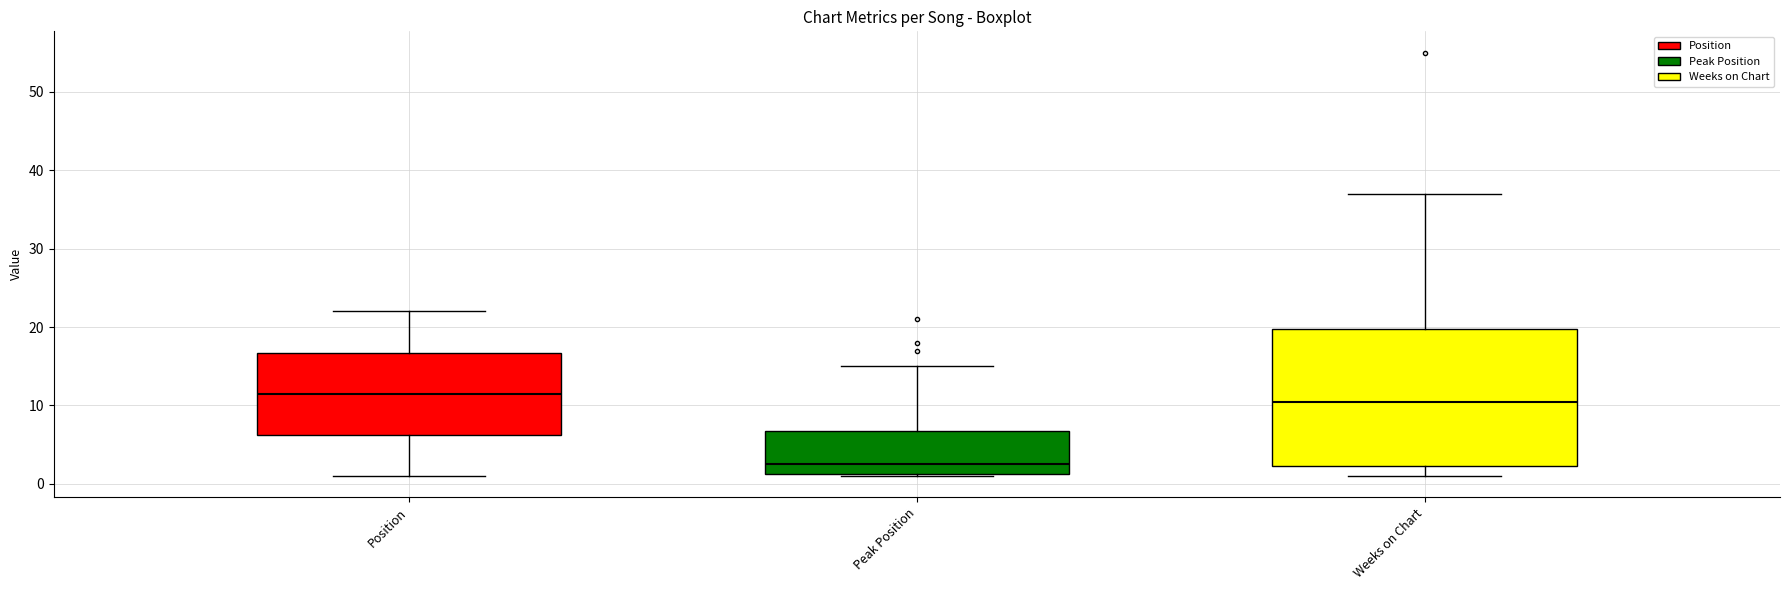

Where does the upper whisker of the box for Peak Position end on the y-axis? The values are not printed on the chart, so give them approximately, as read against the axis.

15